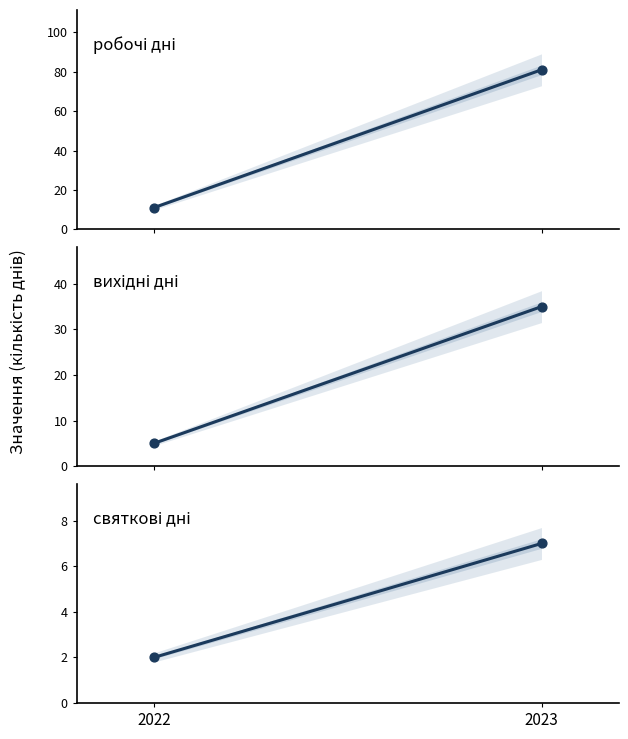

Which series reaches the maximum Y coordinate?

робочі дні